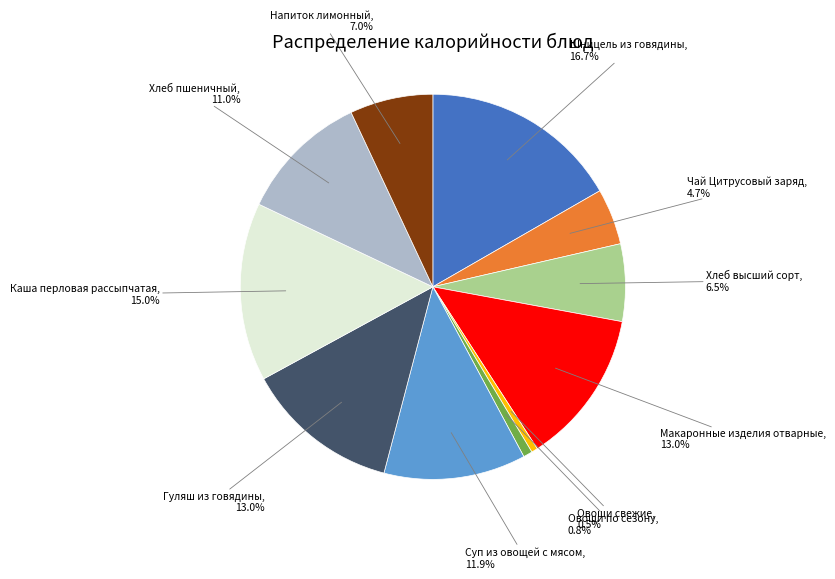

Does Каша перловая рассыпчатая represent more than half of the total?

No